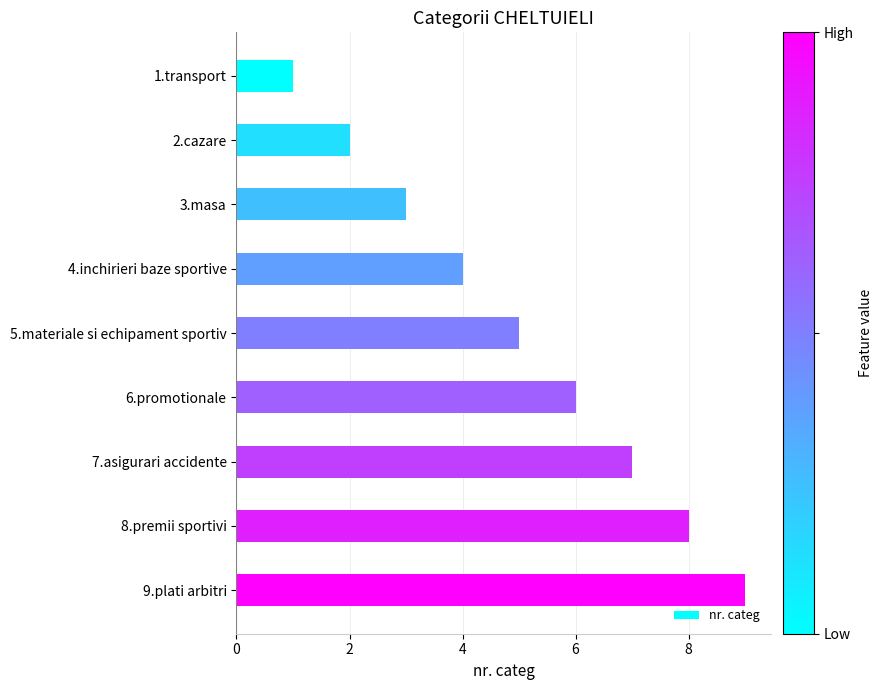

At which category does the chart reach its peak across all series?

9.plati arbitri